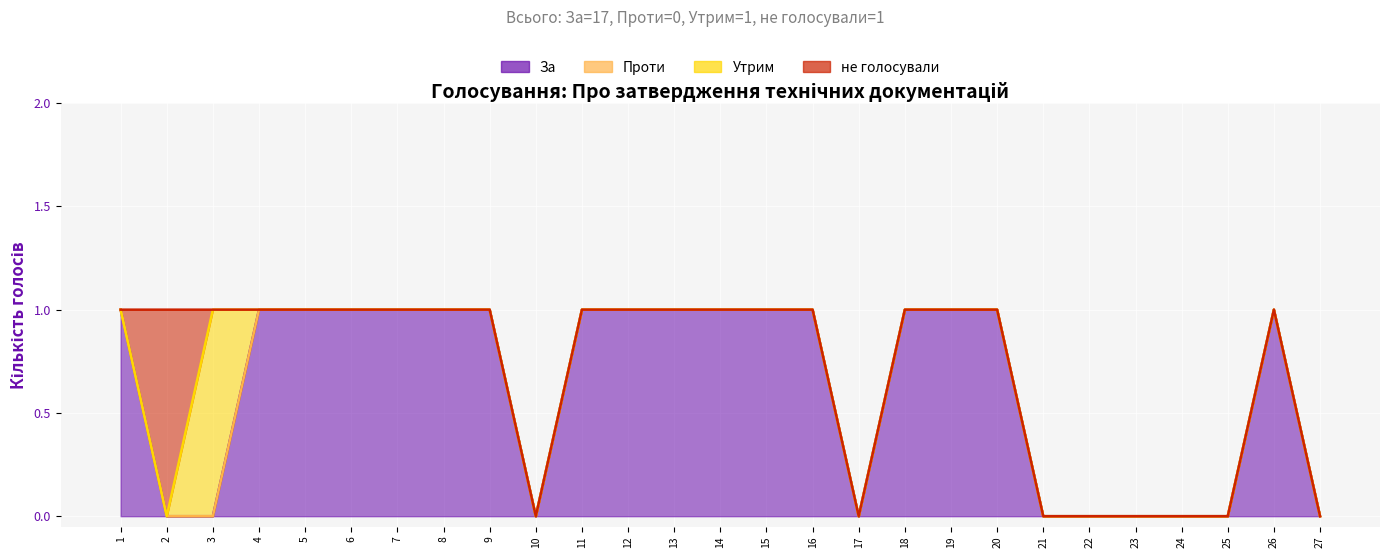

Reading left to right, list all the values displayed in this chart.

За: 1	0	0	1	1	1	1	1	1	0	1	1	1	1	1	1	0	1	1	1	0	0	0	0	0	1	0
Проти: 0	0	0	0	0	0	0	0	0	0	0	0	0	0	0	0	0	0	0	0	0	0	0	0	0	0	0
Утрим: 0	0	1	0	0	0	0	0	0	0	0	0	0	0	0	0	0	0	0	0	0	0	0	0	0	0	0
не голосували: 0	1	0	0	0	0	0	0	0	0	0	0	0	0	0	0	0	0	0	0	0	0	0	0	0	0	0